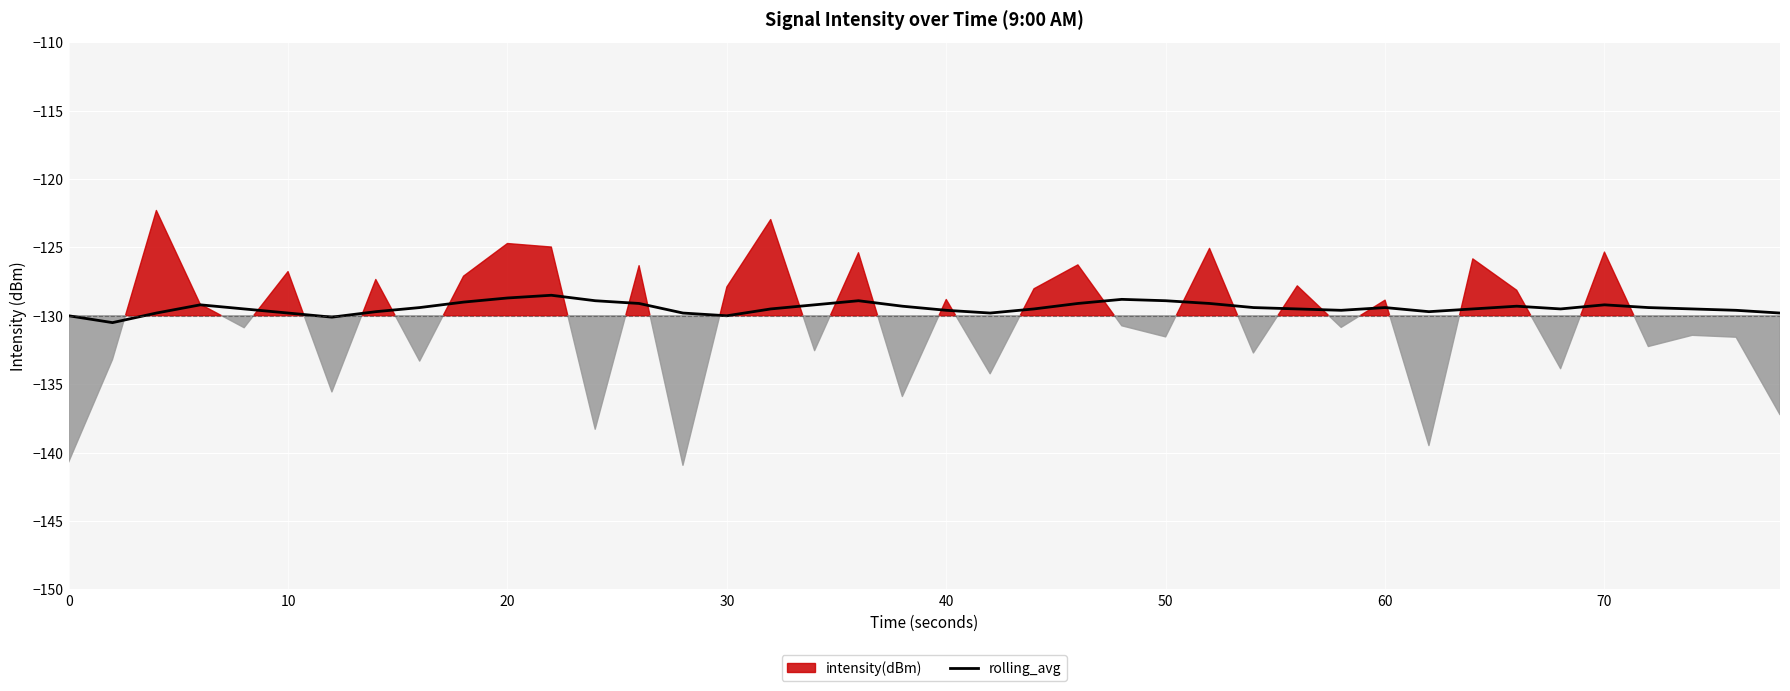

Is it true that rolling_avg equals -128.7 at 20?

True